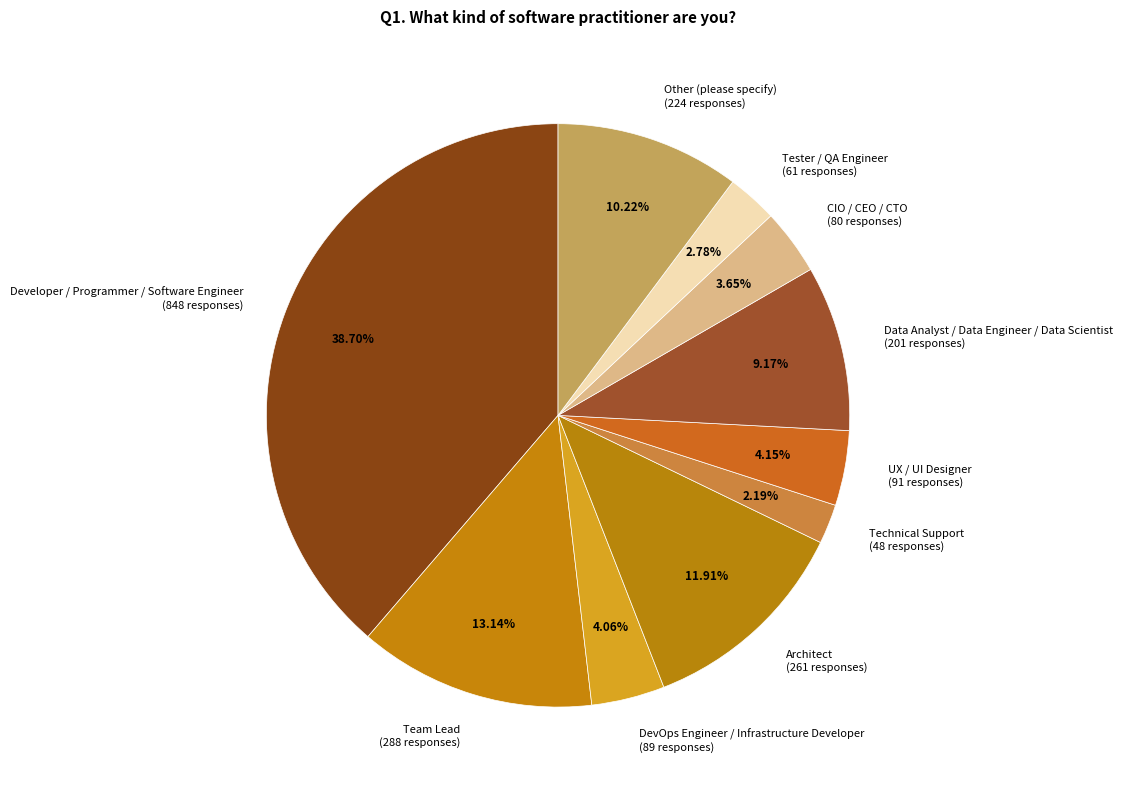

To the nearest percent, what is the average slice percentage?

10%